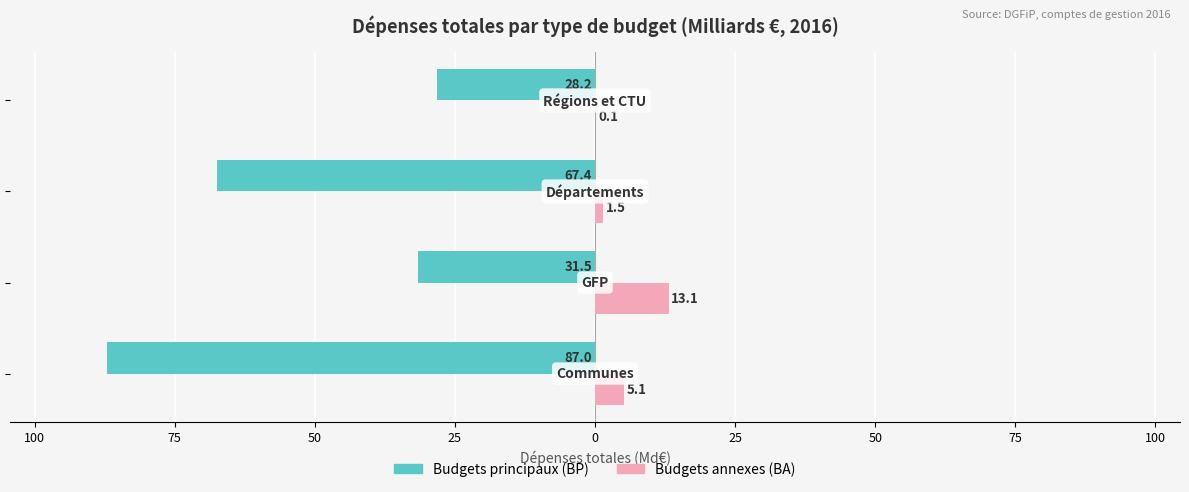

What are all the series names shown in the legend?

Budgets principaux (BP), Budgets annexes (BA)